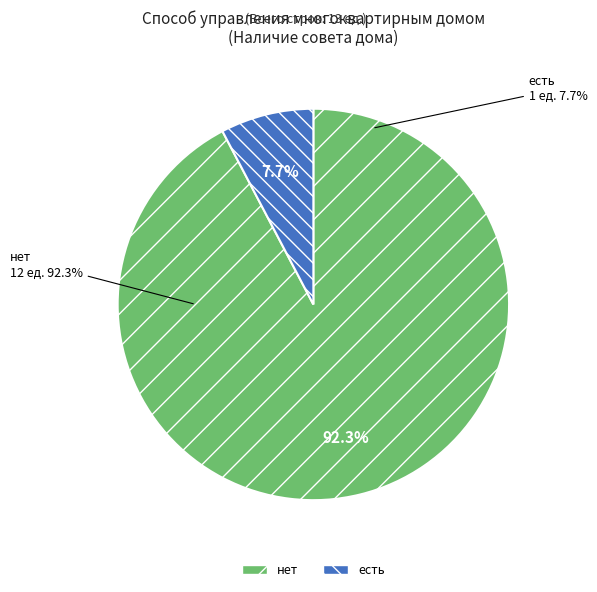

True or false: нет accounts for 78% of the total.

False